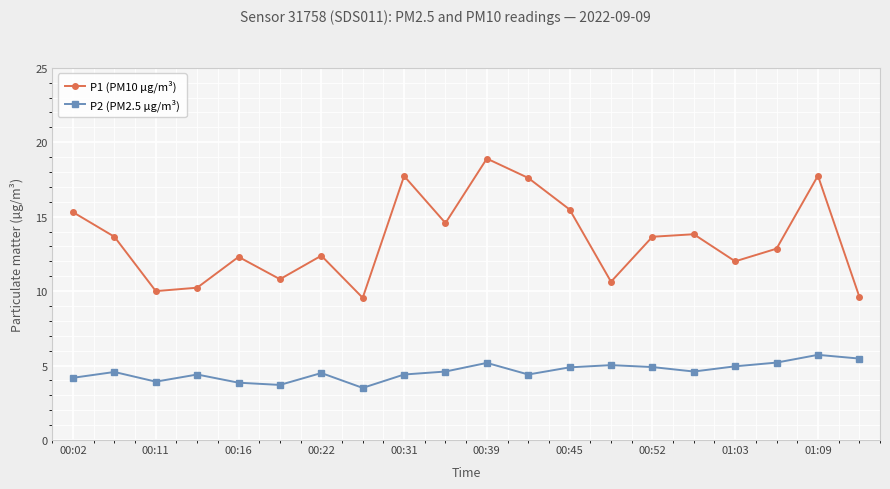

True or false: P2 (PM2.5 µg/m³) and P1 (PM10 µg/m³) cross at least once.

False